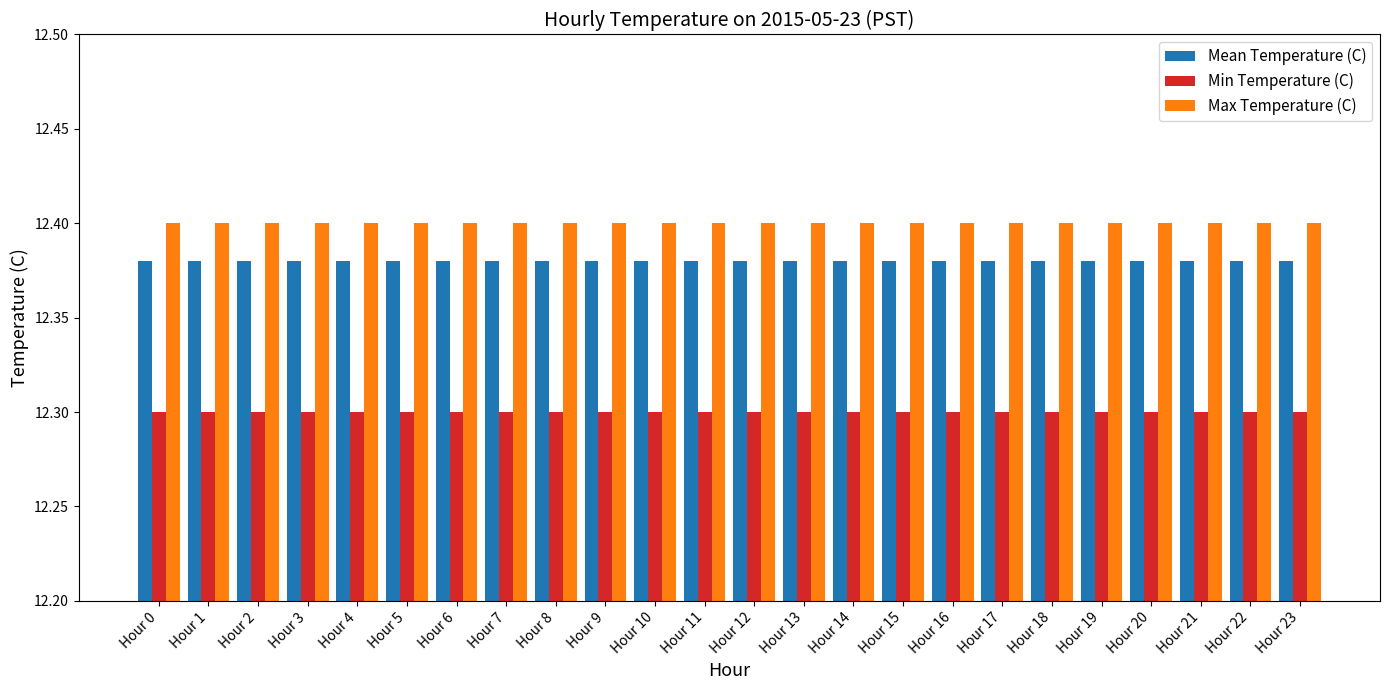

The value of Max Temperature (C) at Hour 13 is 3.2. True or false?

False